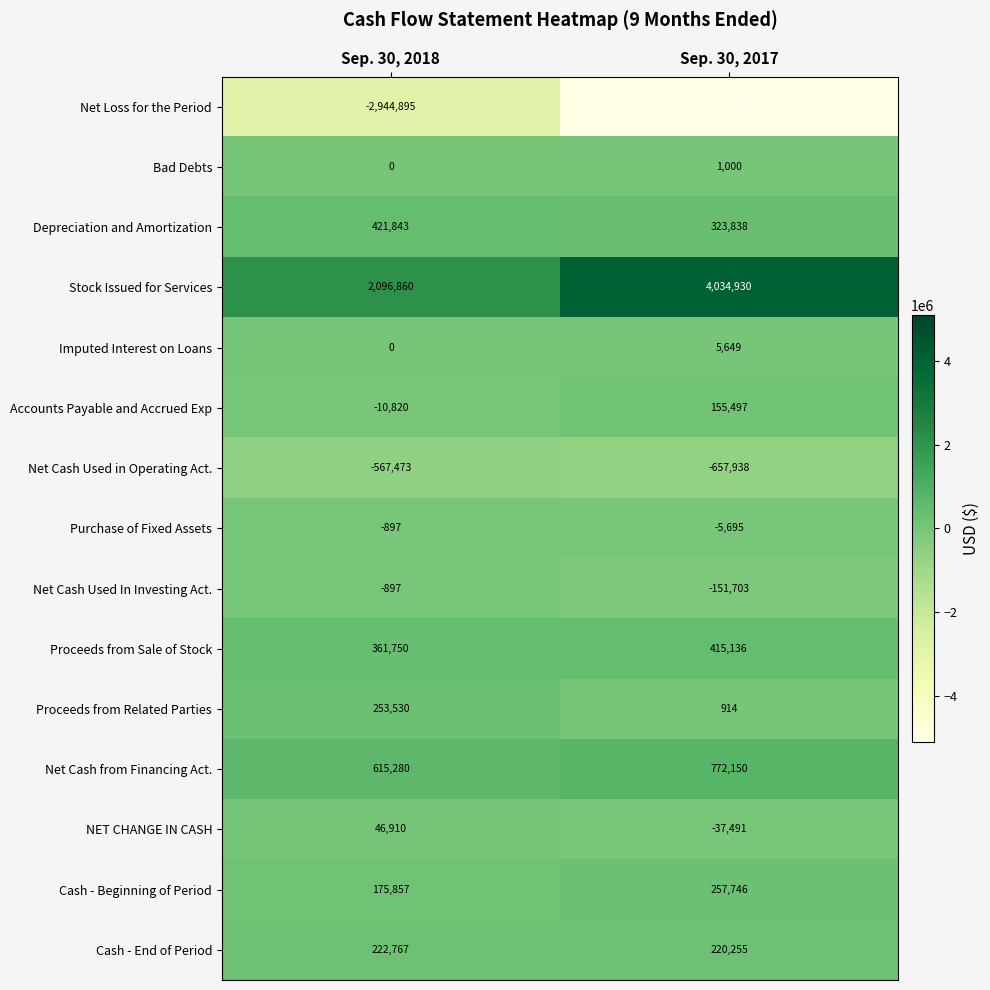

What is the maximum value shown in the chart?

4034930